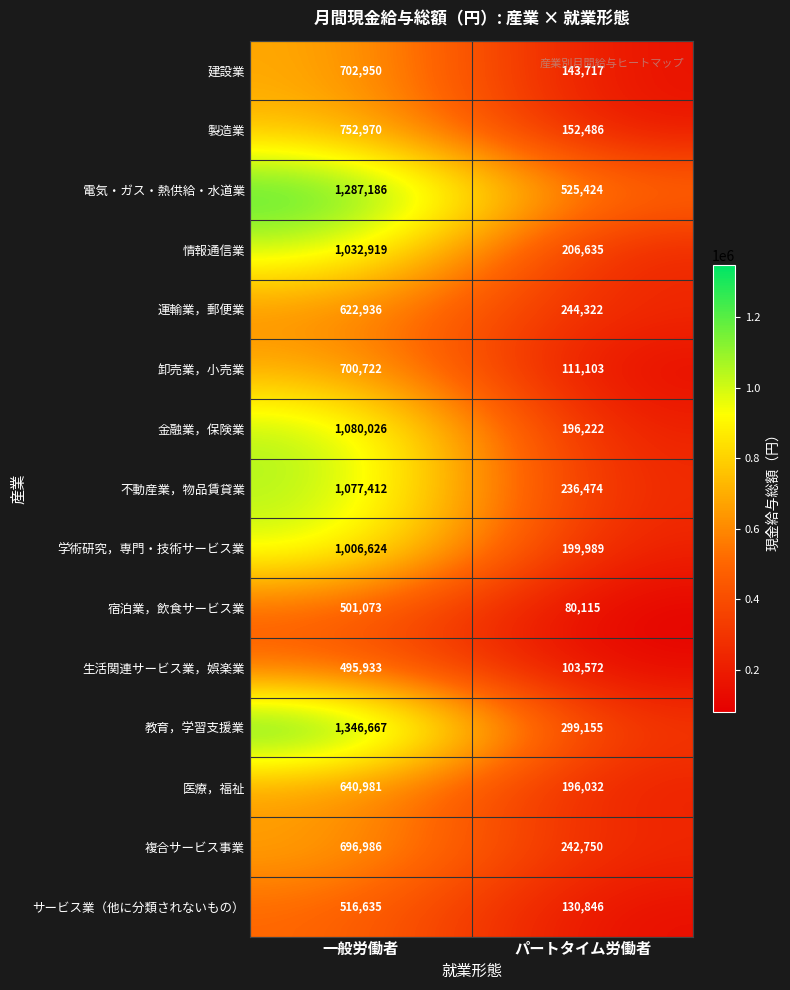

The value of 建設業 at 一般労働者 is 456567. True or false?

False